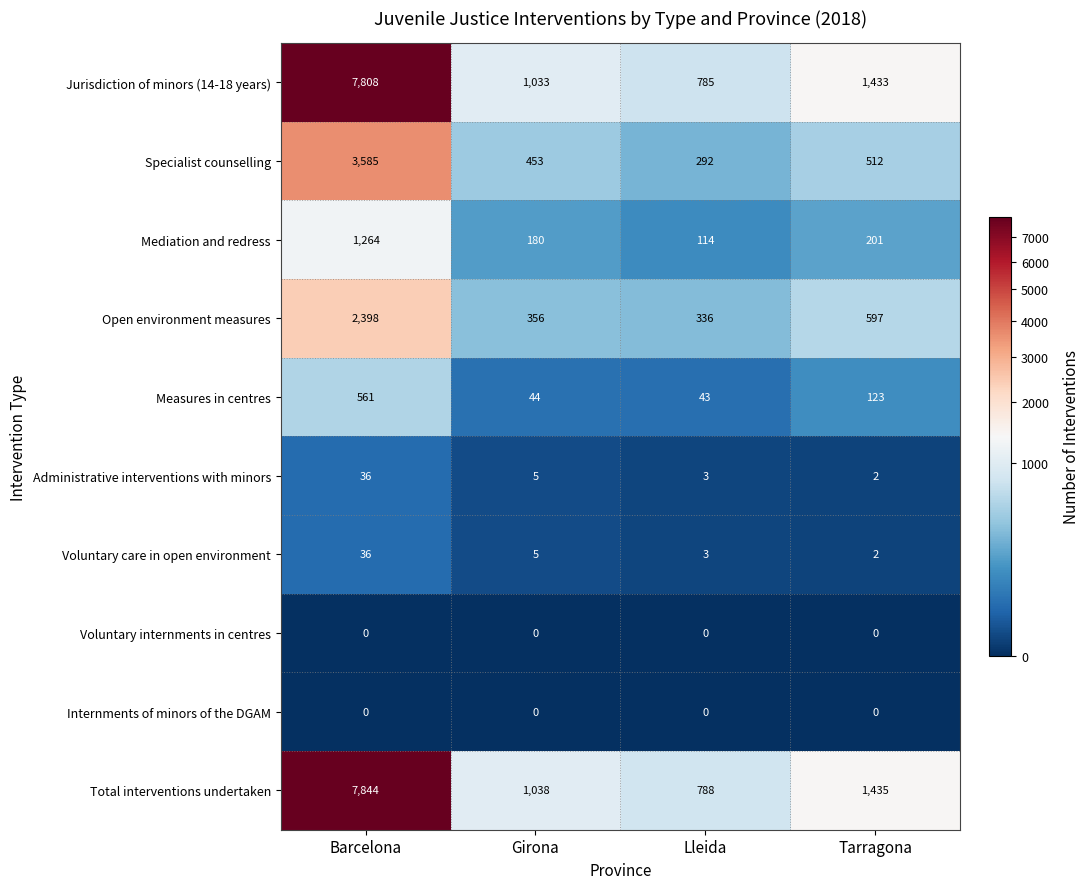

What is the sum of the Voluntary care in open environment values at Lleida and Tarragona?

5